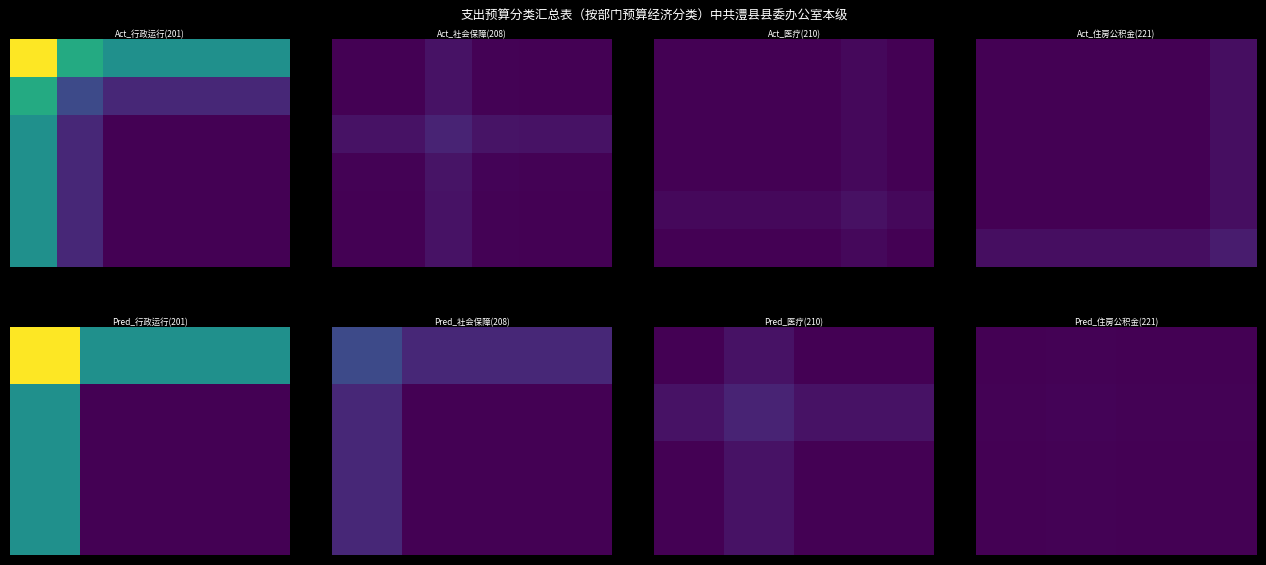

Reading right to left, transcribe all the data shown in this chart.

行政运行(201): 0.0	0.0	0.0	0.0	89.2	400.3
社会保障(208): 40.5	40.5	43.7	81.0	40.5	40.5
医疗(210): 0.0	18.0	0.0	0.0	0.0	0.0
住房公积金(221): 30.4	0.0	0.0	0.0	0.0	0.0